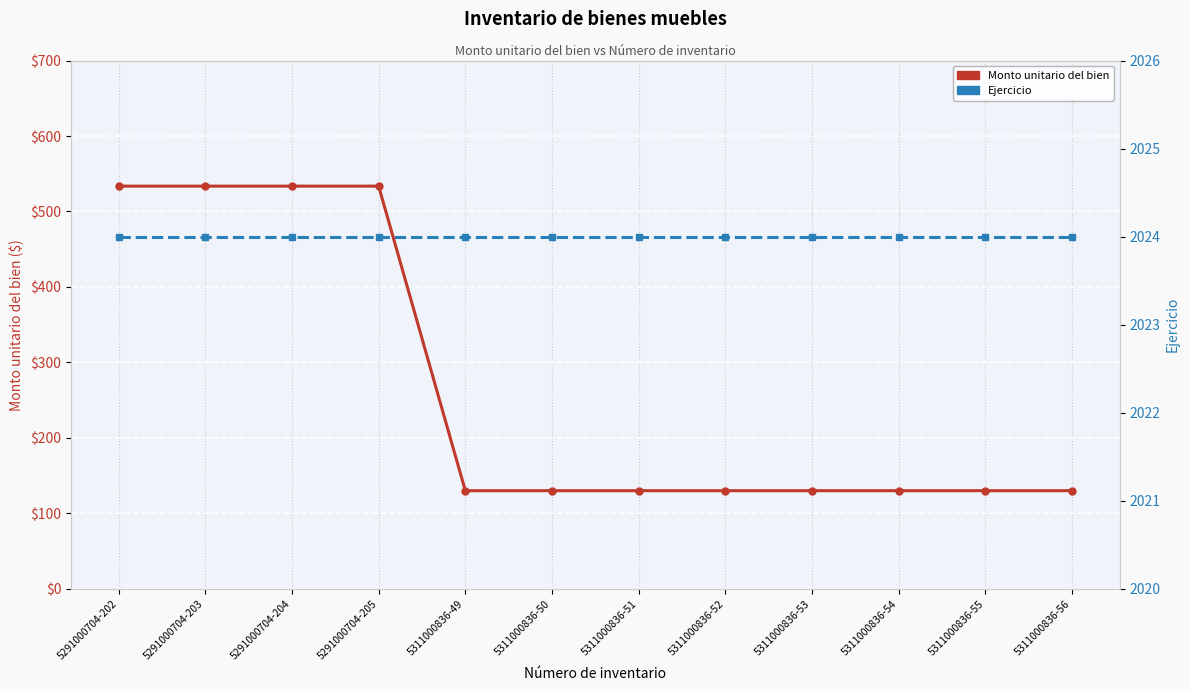

Which series has the widest spread of values?

Monto unitario del bien